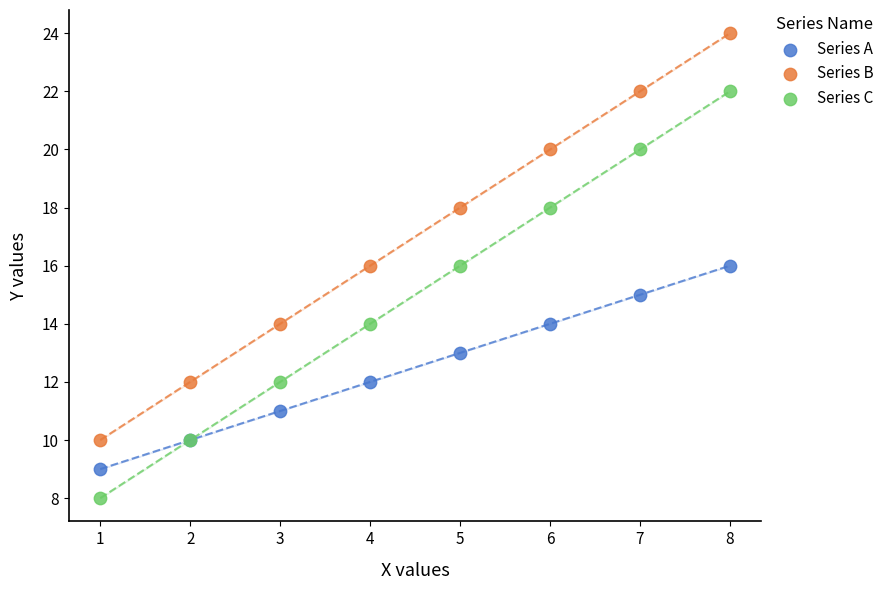

Which series contains the highest Y value?

Series B